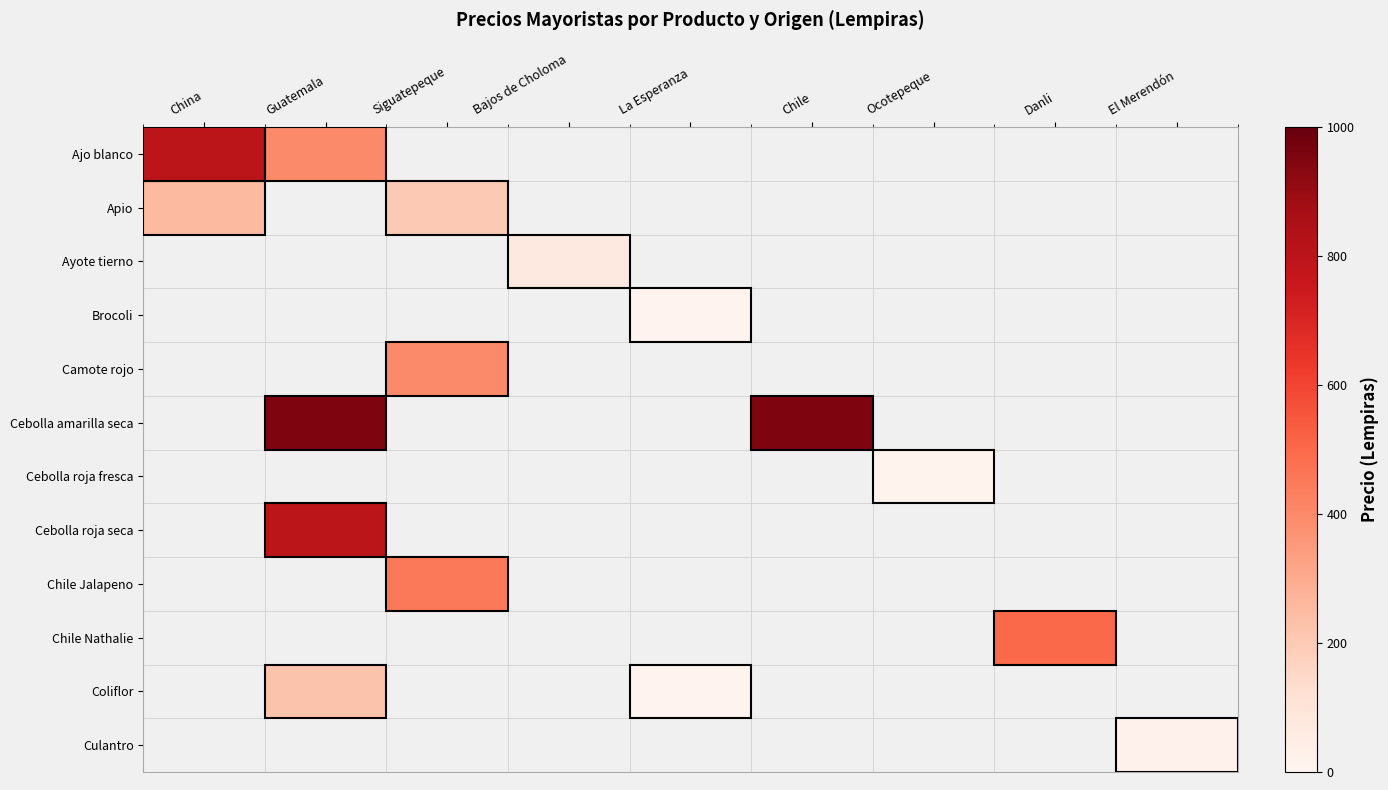

What is the smallest value displayed?

8.0